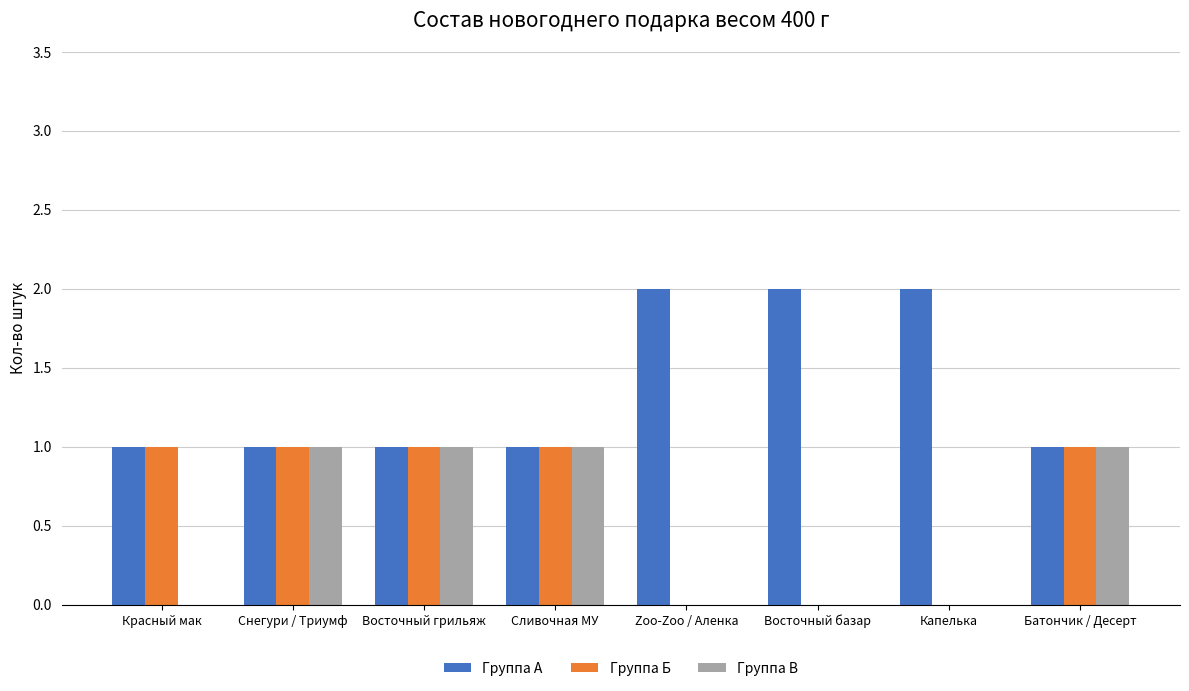

The value of Группа А at Красный мак is 1. True or false?

True